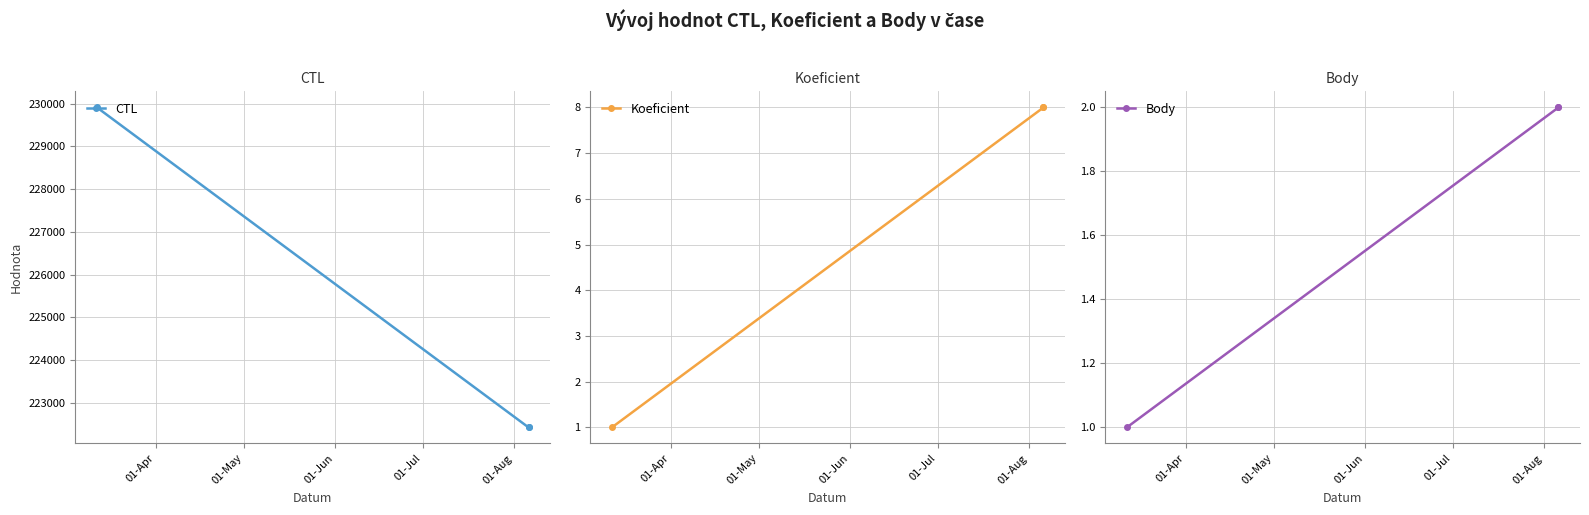

What is the difference between the highest and lowest values at 01-Apr?

229907